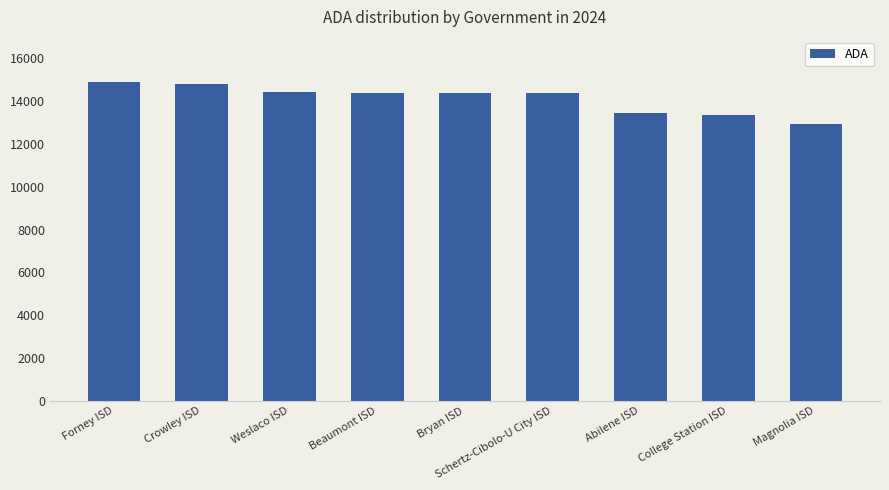

What is the sum of the values at Beaumont ISD and Crowley ISD?

29216.0